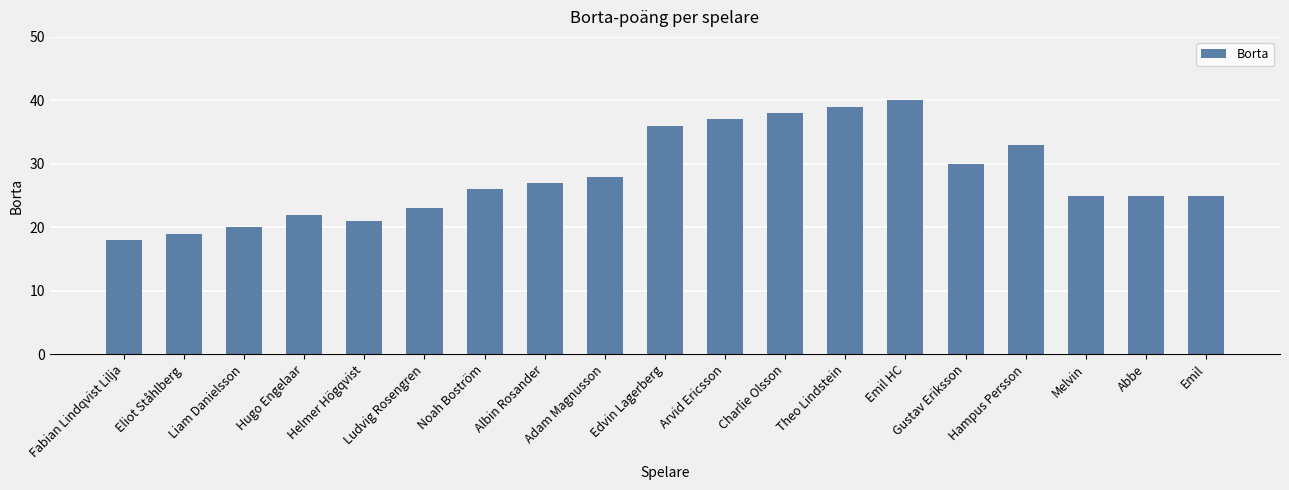

Between Charlie Olsson and Albin Rosander, which is larger?

Charlie Olsson